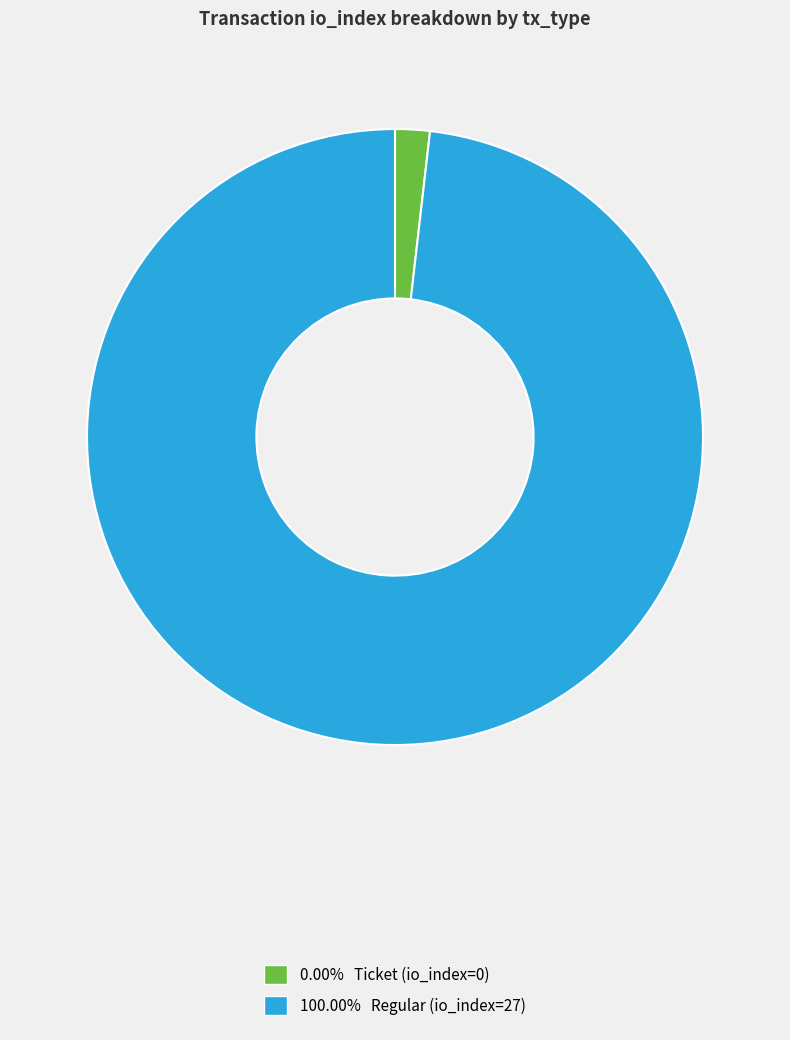

Does any single category account for the majority?

Yes